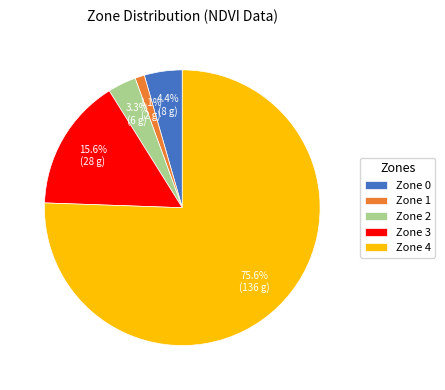

Which slice is the smallest?

Zone 1